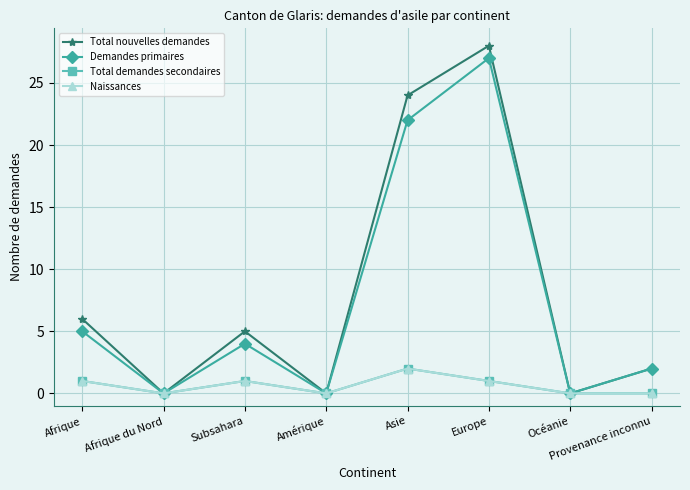

Which series changed the most between Amérique and Asie?

Total nouvelles demandes